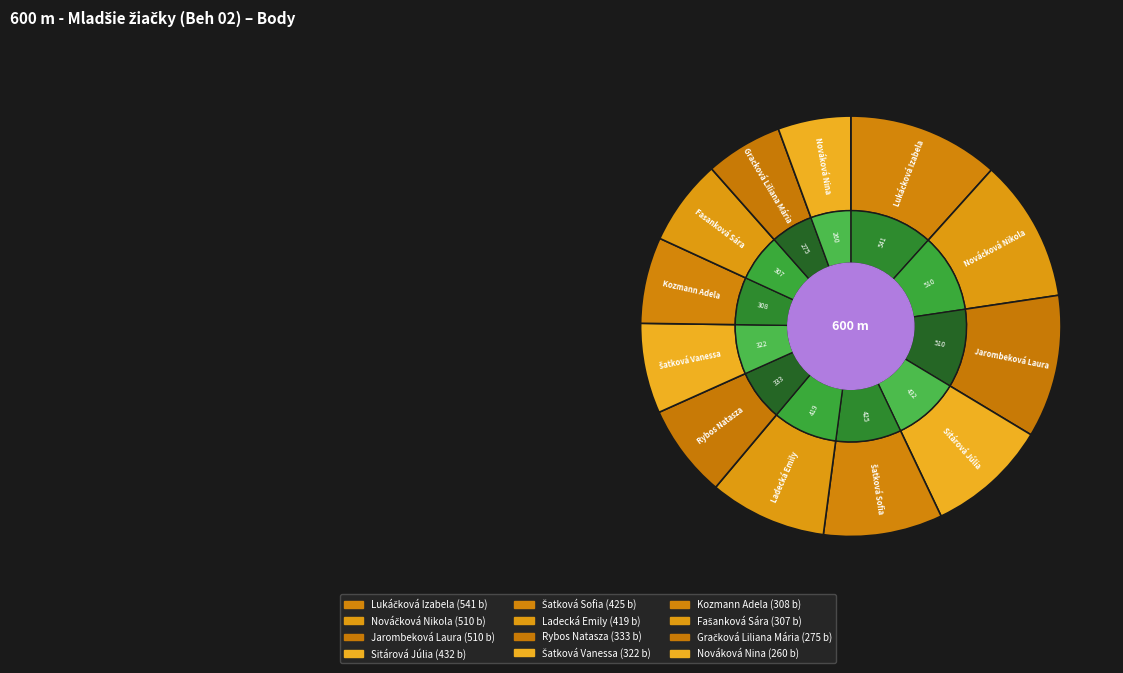

What is the change in value from Lukáčková Izabela to Gračková Liliana Mária?

-266